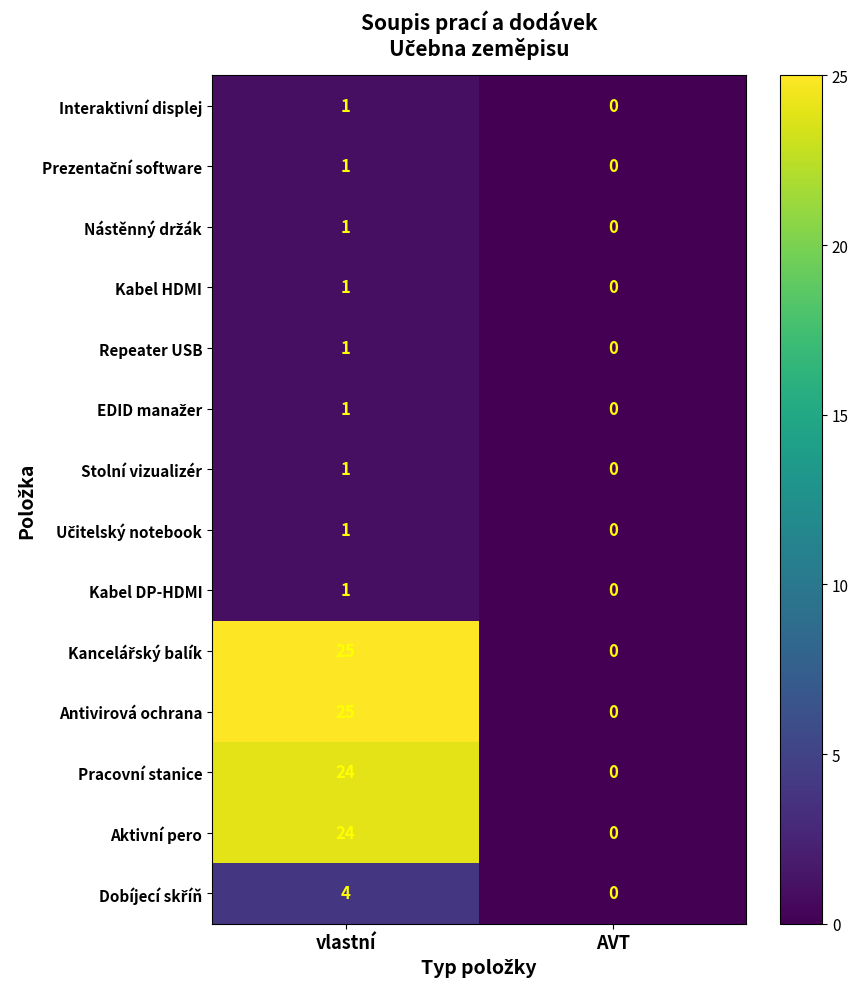

List the labels in order of Kabel DP-HDMI value, largest first.

vlastní, AVT